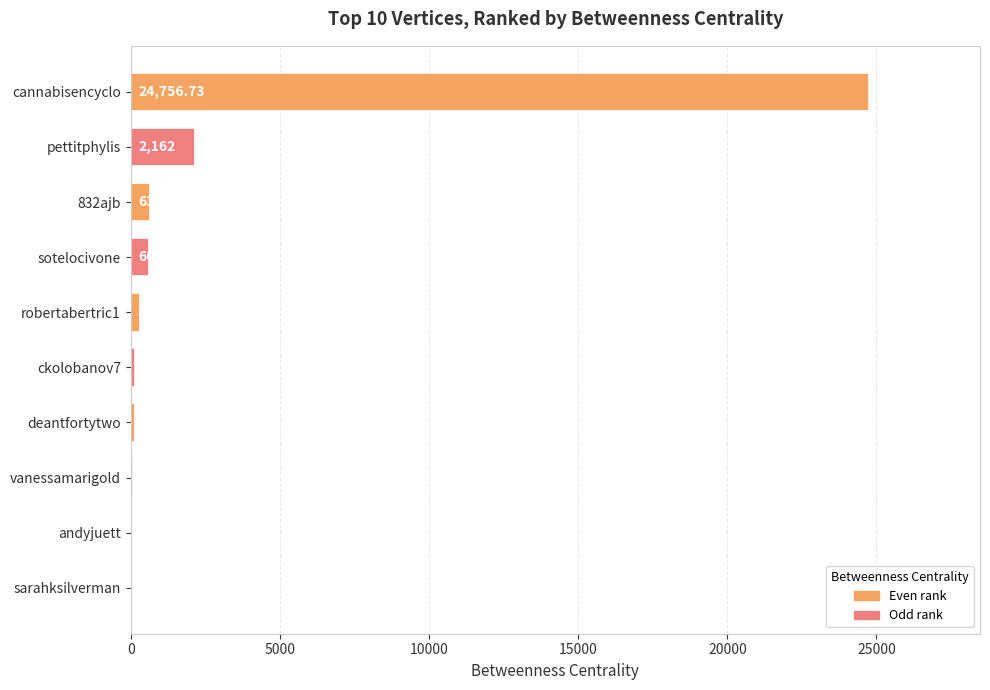

Which label corresponds to the largest value in the chart?

cannabisencyclo